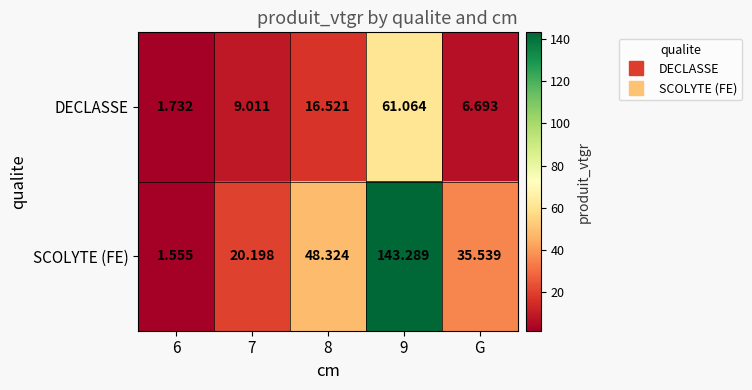

At G, list the series in order from largest to smallest.

SCOLYTE (FE), DECLASSE